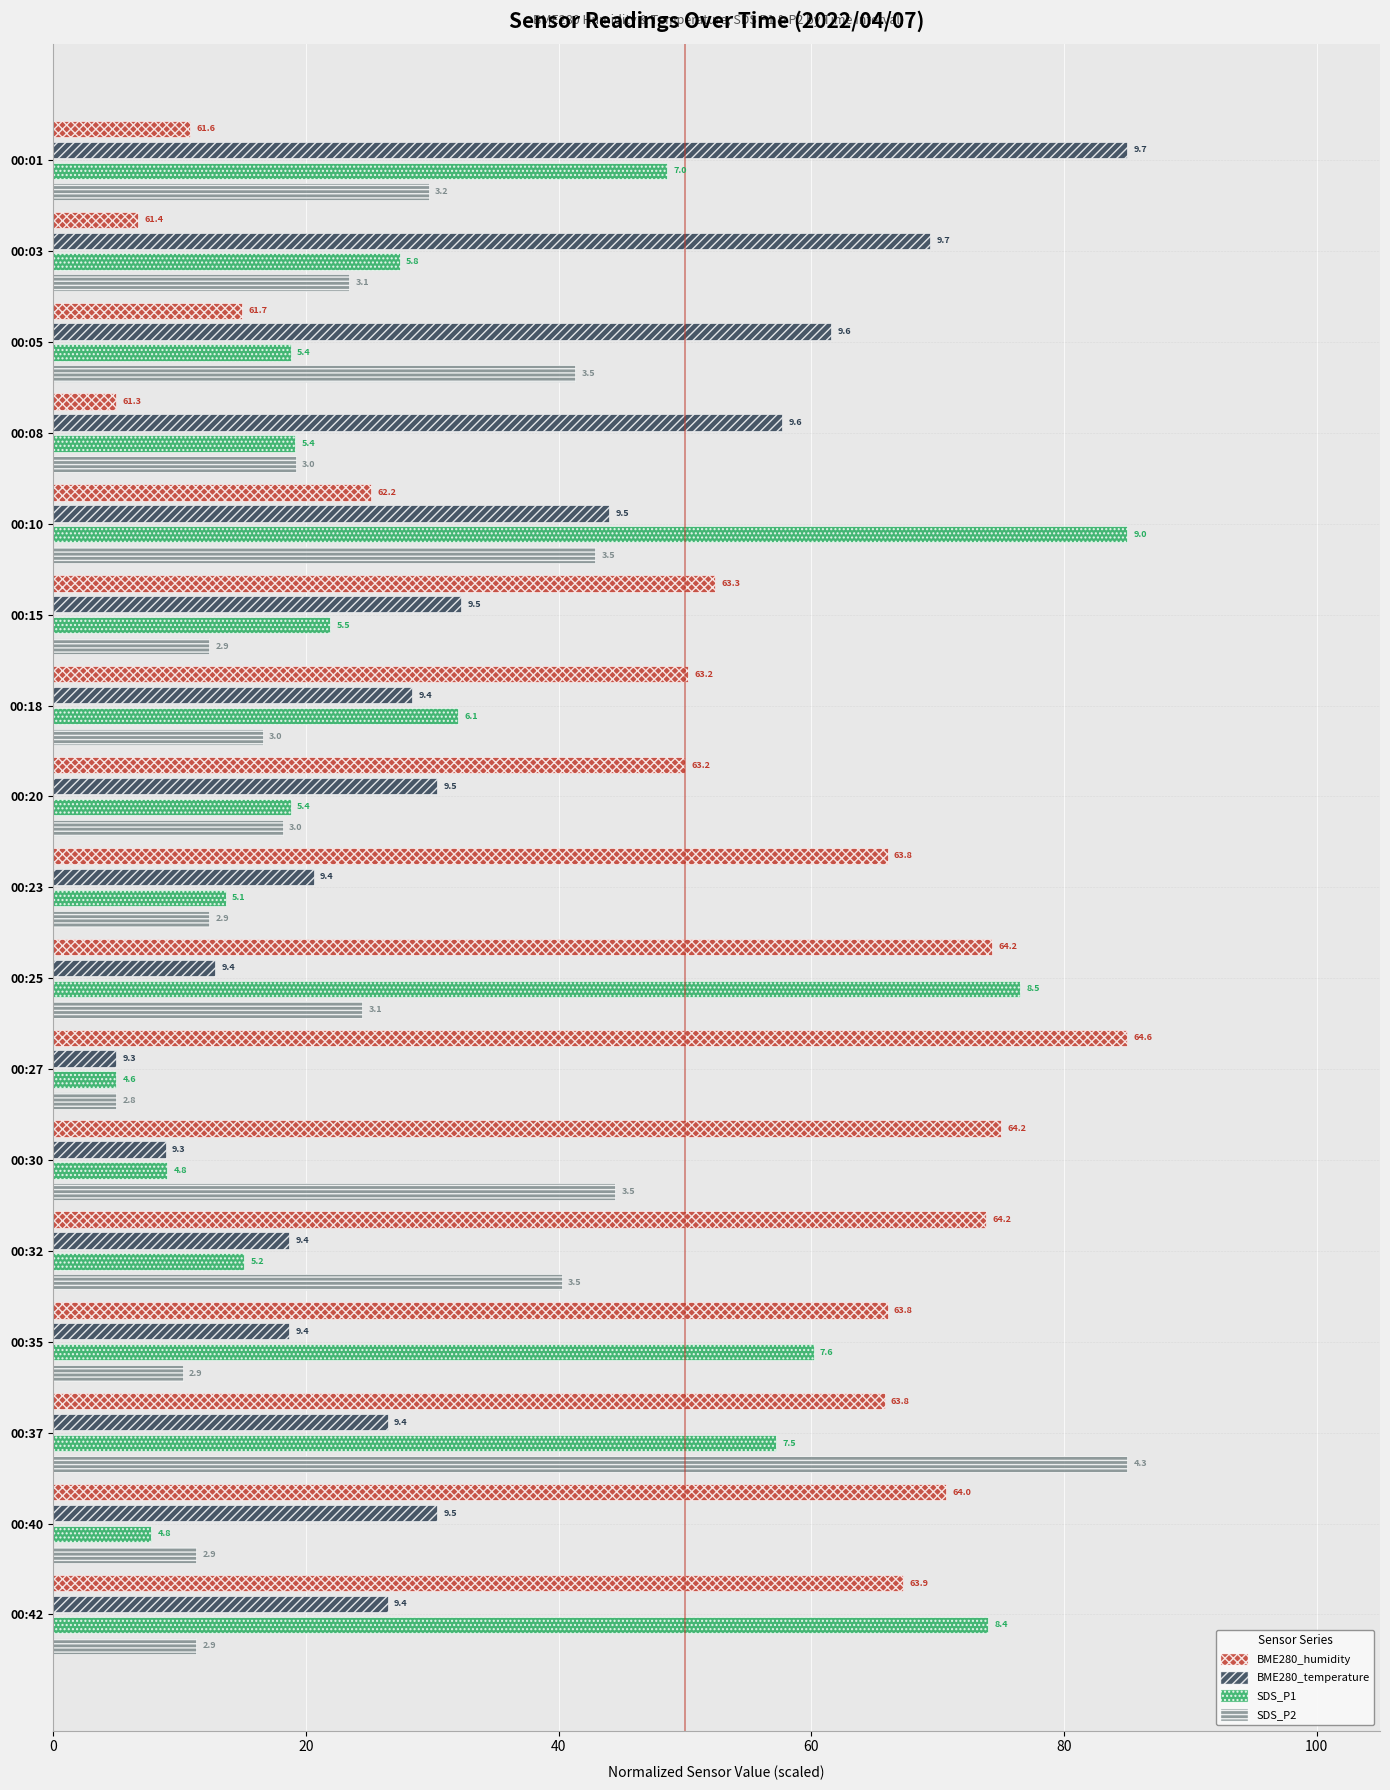

Reading right to left, what are all the values shown in this chart?

BME280_humidity: 67.2	70.7	65.8	66.0	73.8	75.0	85.0	74.3	66.0	50.0	50.2	52.4	25.2	5.0	15.0	6.7	10.8
BME280_temperature: 26.5	30.4	26.5	18.7	18.7	8.9	5.0	12.8	20.6	30.4	28.4	32.3	44.0	57.7	61.6	69.4	85.0
SDS_P1: 74.0	7.8	57.2	60.2	15.1	9.0	5.0	76.5	13.6	18.8	32.0	21.9	85.0	19.2	18.8	27.4	48.6
SDS_P2: 11.3	11.3	85.0	10.3	40.3	44.5	5.0	24.5	12.4	18.2	16.6	12.4	42.9	19.2	41.3	23.4	29.7